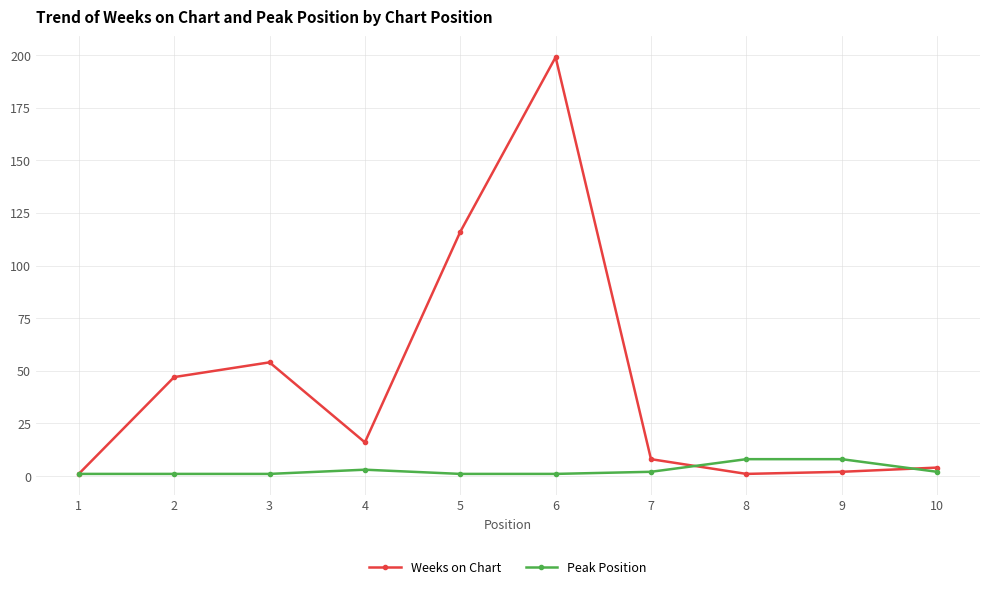

Reading left to right, transcribe all the data shown in this chart.

Weeks on Chart: 1=1	2=47	3=54	4=16	5=116	6=199	7=8	8=1	9=2	10=4
Peak Position: 1=1	2=1	3=1	4=3	5=1	6=1	7=2	8=8	9=8	10=2